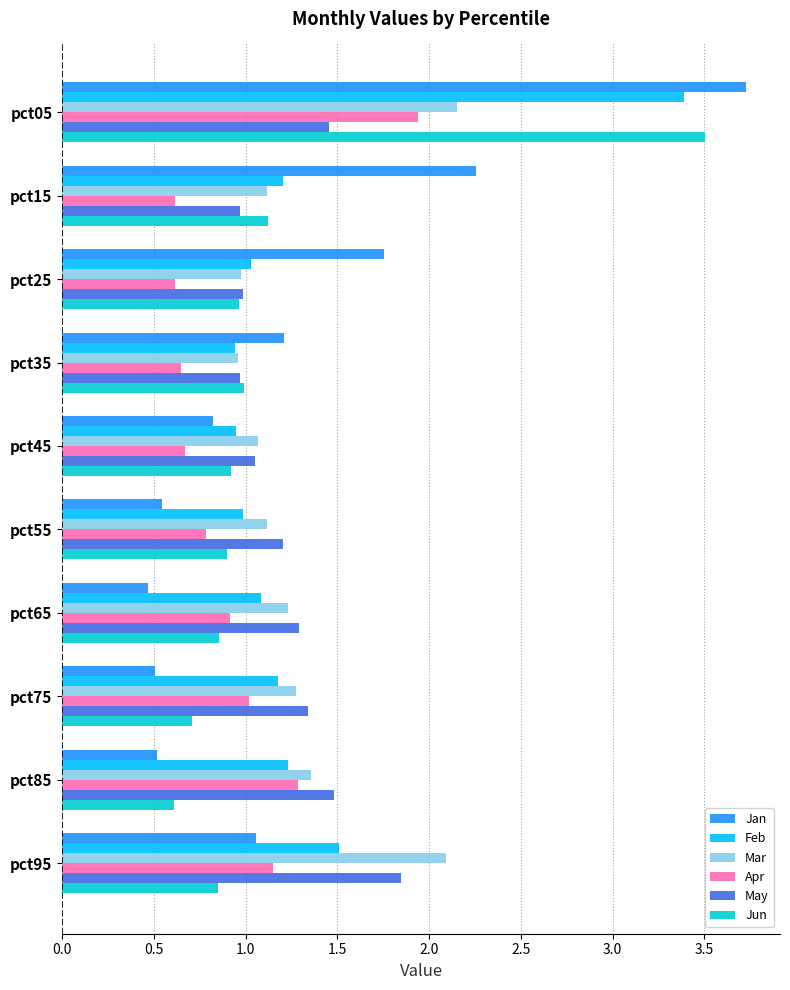

Which series has the widest spread of values?

Jan